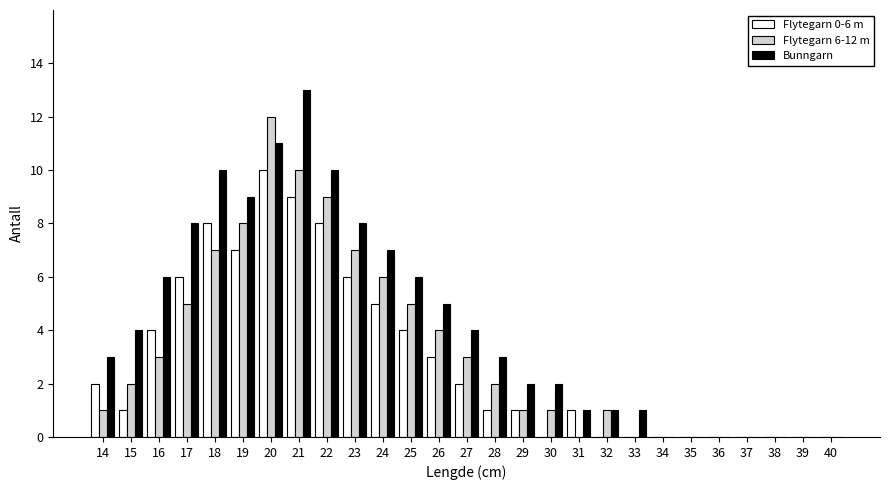

What is the sum of all Bunngarn values?

114